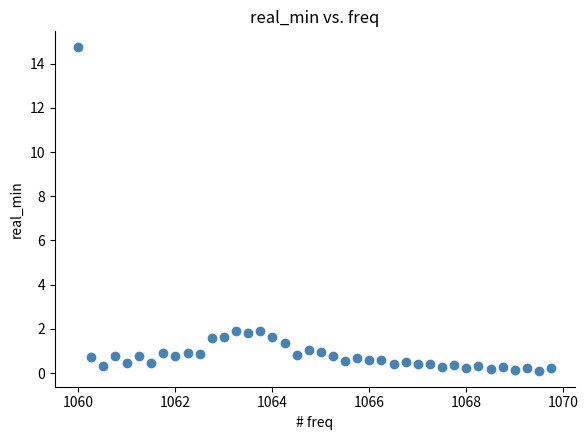

What is the range of Y values (max minus min)?

14.6